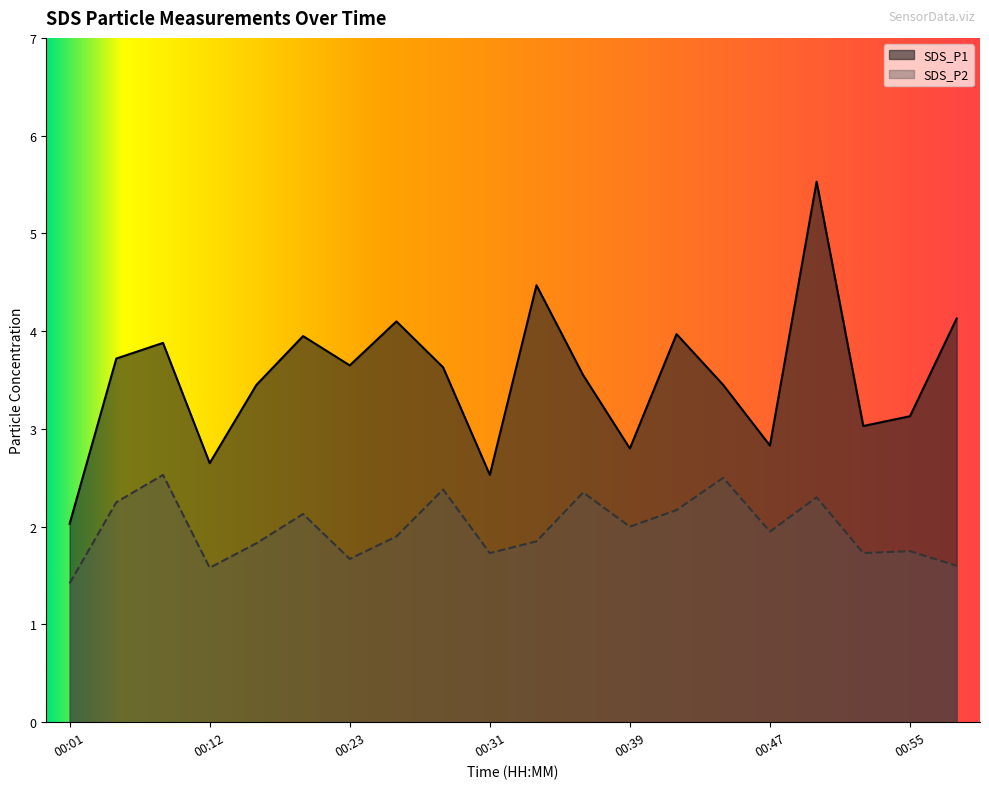

True or false: SDS_P2 and SDS_P1 intersect in this chart.

False